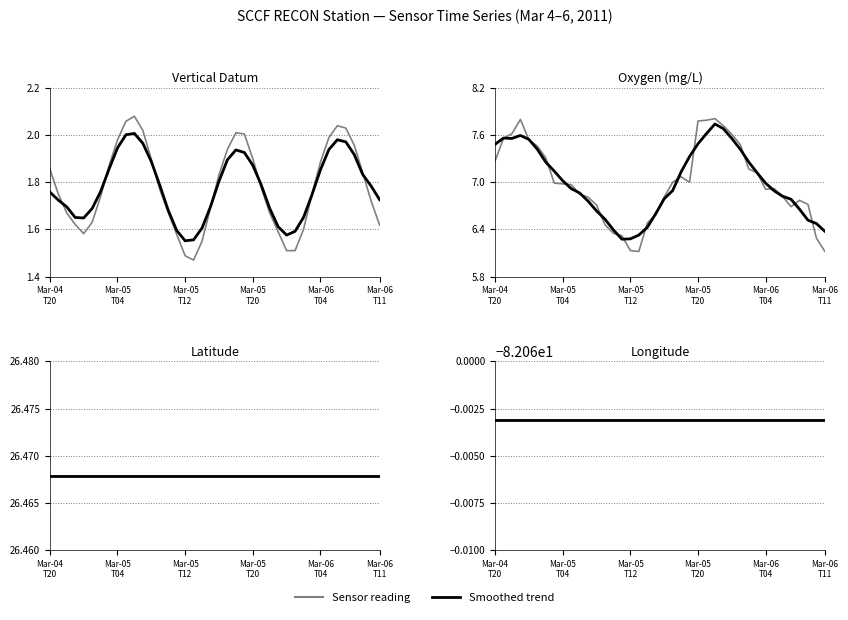

True or false: mass_concentration_of_oxygen_in_sea_water has more than 1 interior local peaks.

True